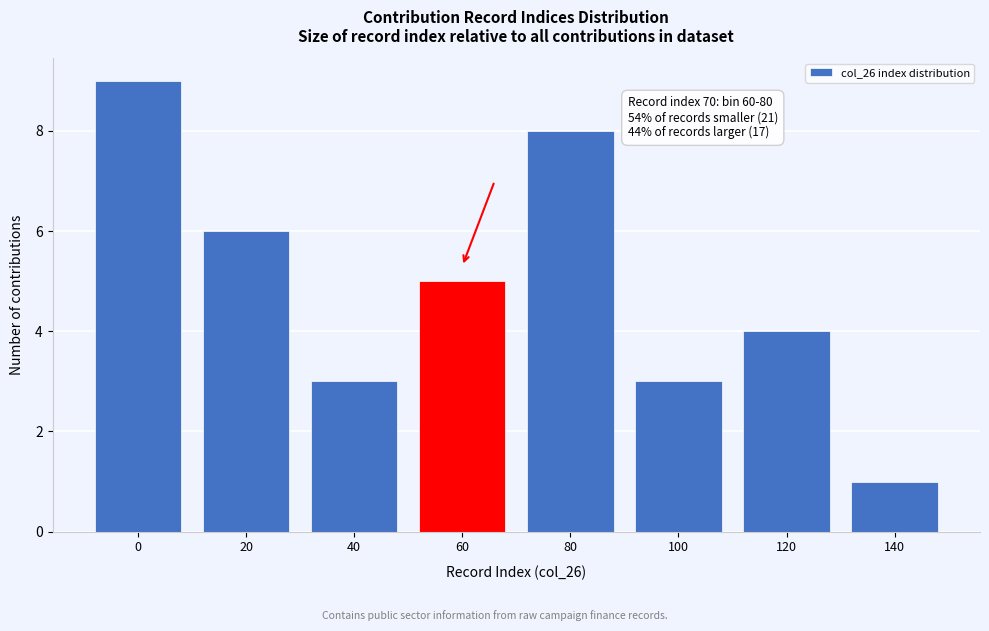

Reading left to right, transcribe all the data shown in this chart.

0=9	20=6	40=3	60=5	80=8	100=3	120=4	140=1